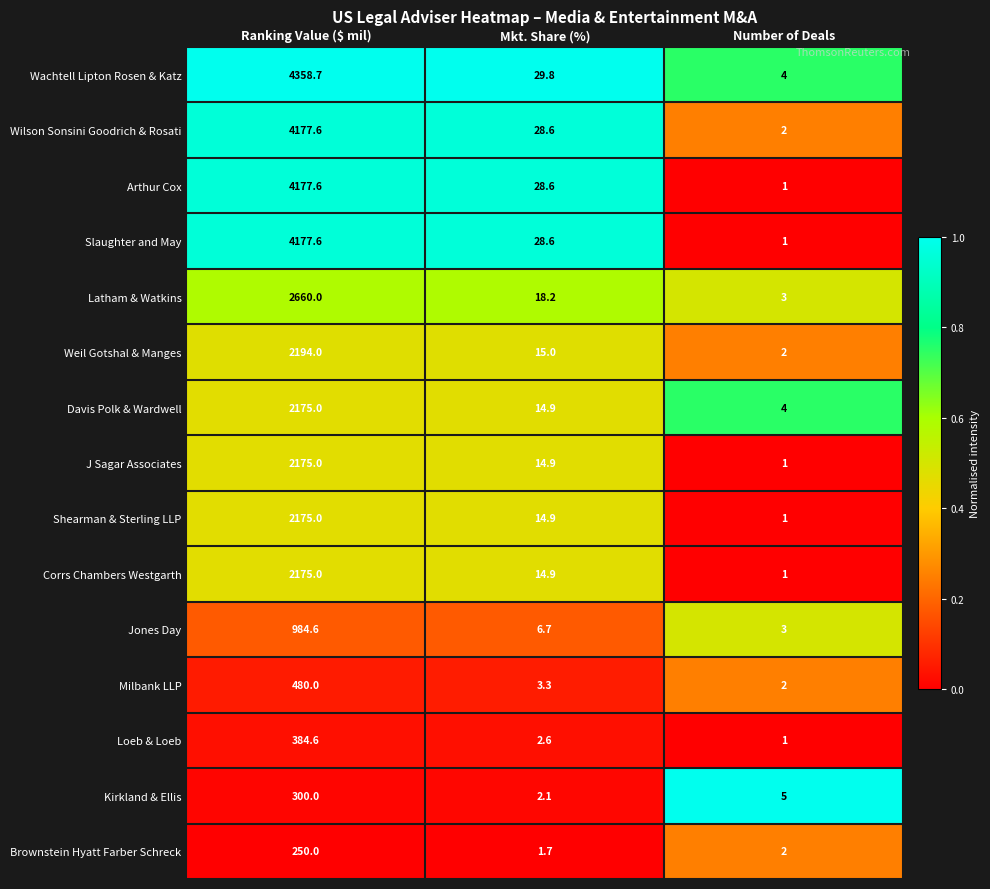

Which series has the widest spread of values?

Wachtell Lipton Rosen & Katz